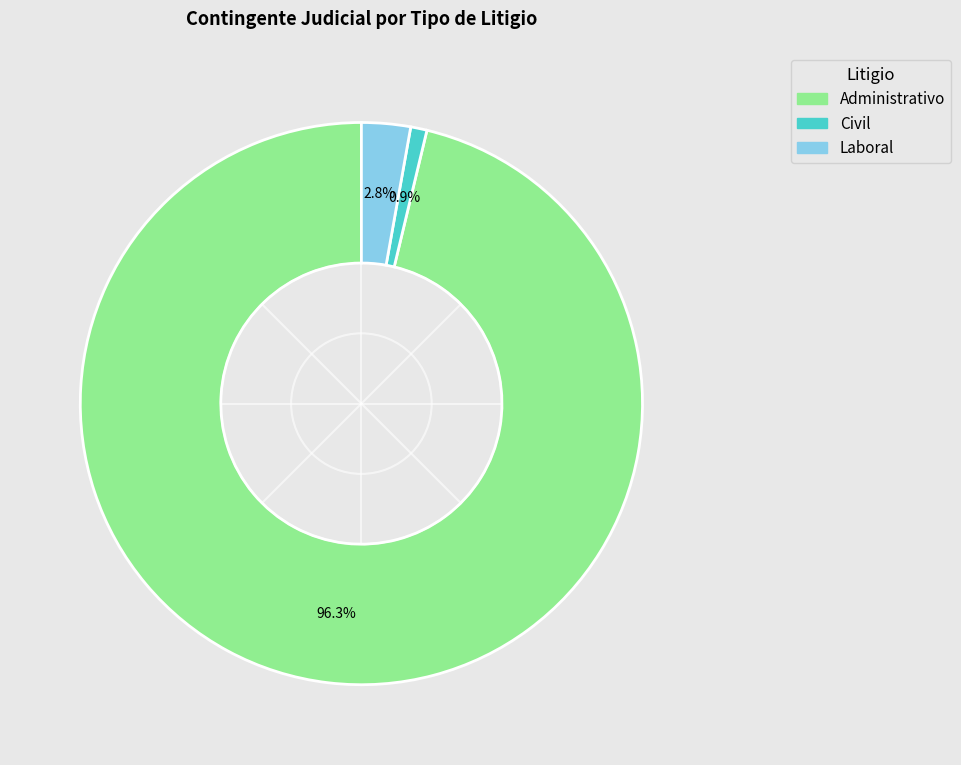

Rank the categories by value from highest to lowest.

Administrativo, Laboral, Civil